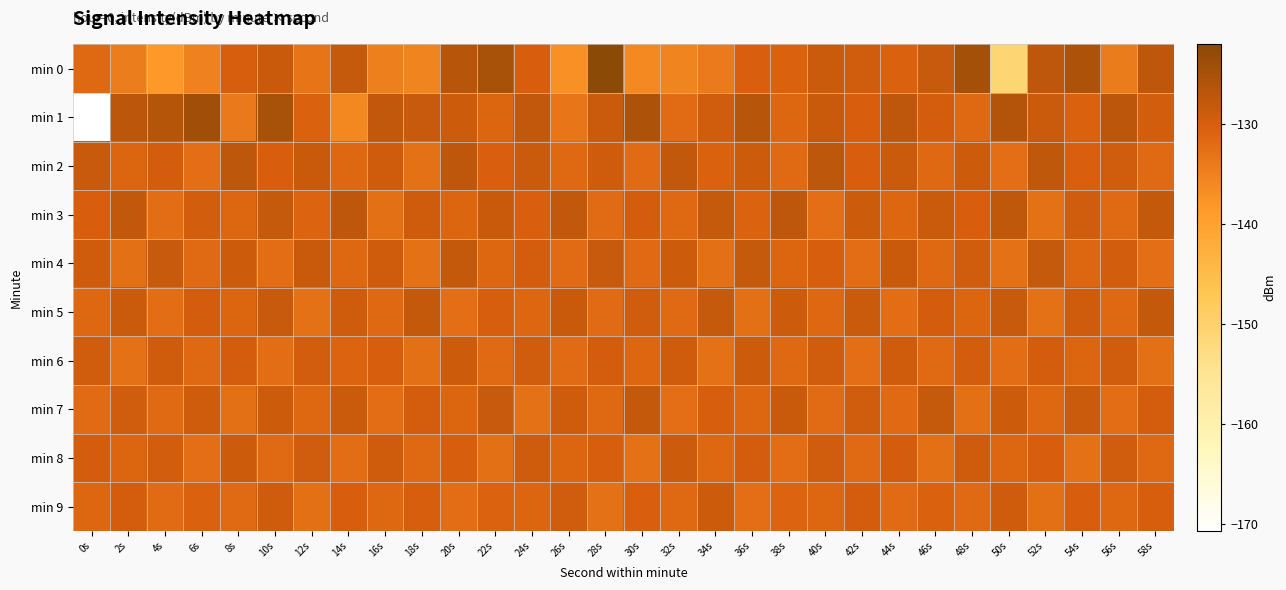

Which series has the largest total across all categories?

min 2